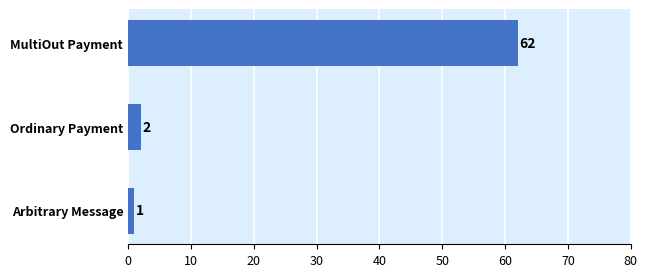

What is the average value?

22